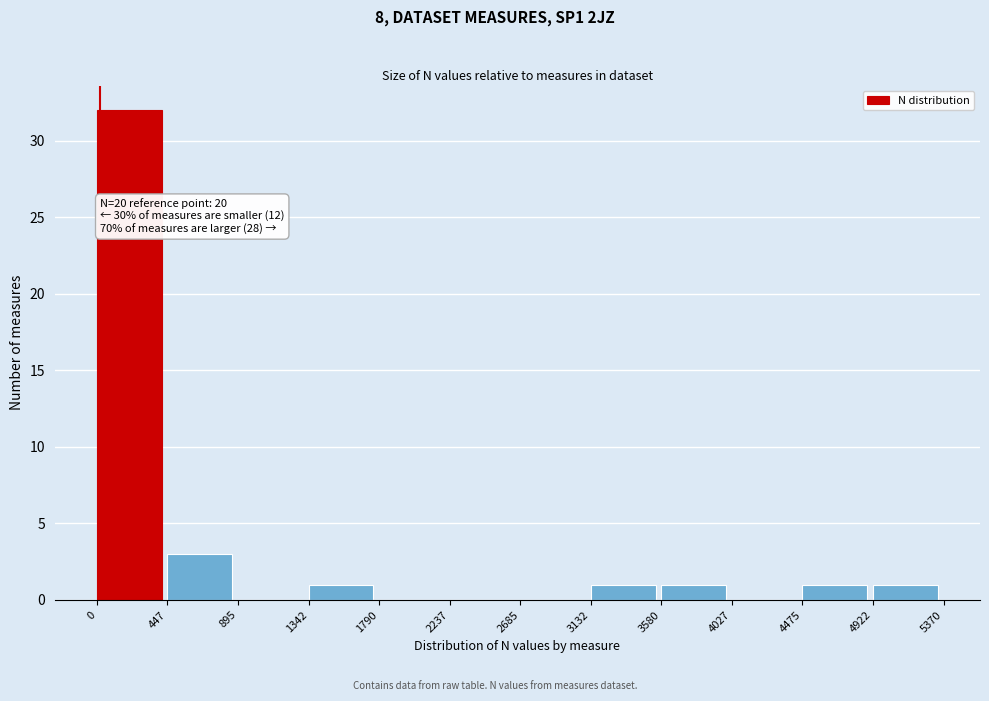

Which range on the x-axis has the tallest bar?

0 to 447